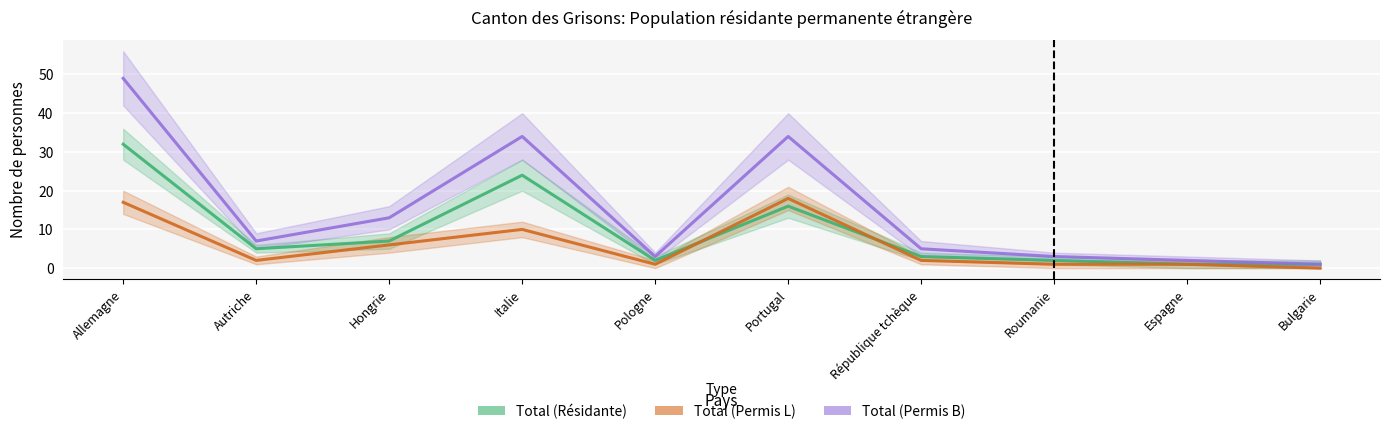

What is the difference between the Total (Résidante) values at Allemagne and Pologne?

46